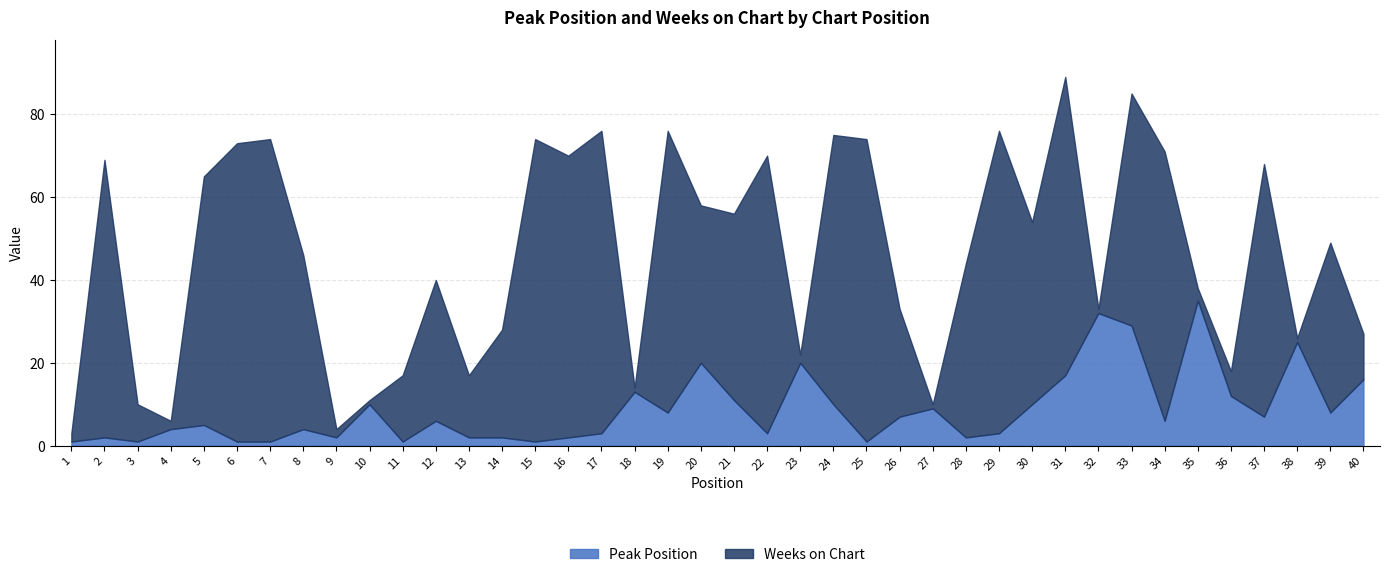

What value does the data have at 18, to the nearest 5?

15